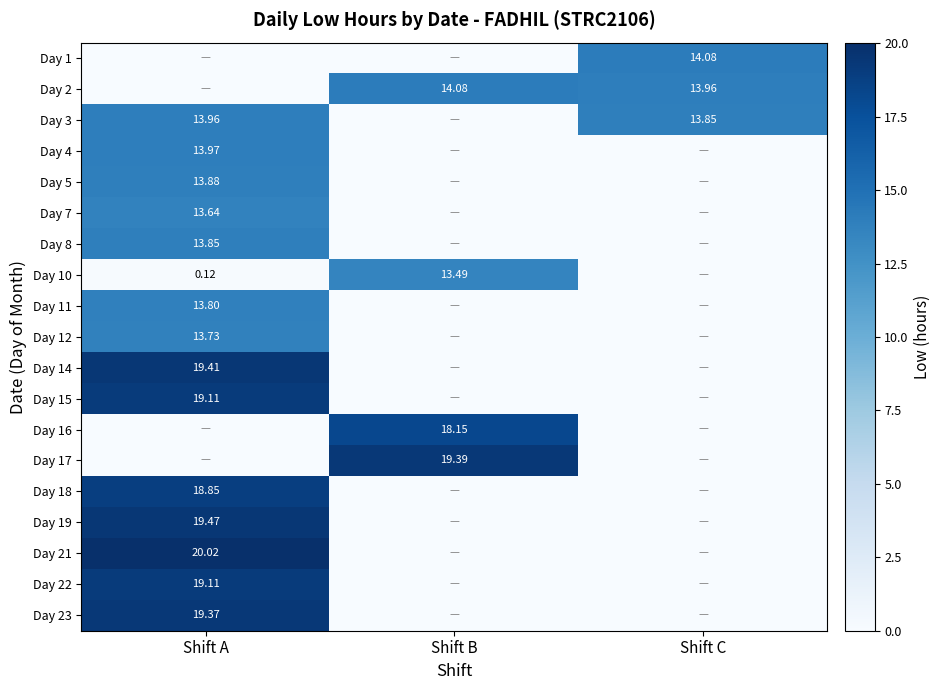

Is the value of Day 3 at Shift B greater than the value of Day 8 at Shift B?

No